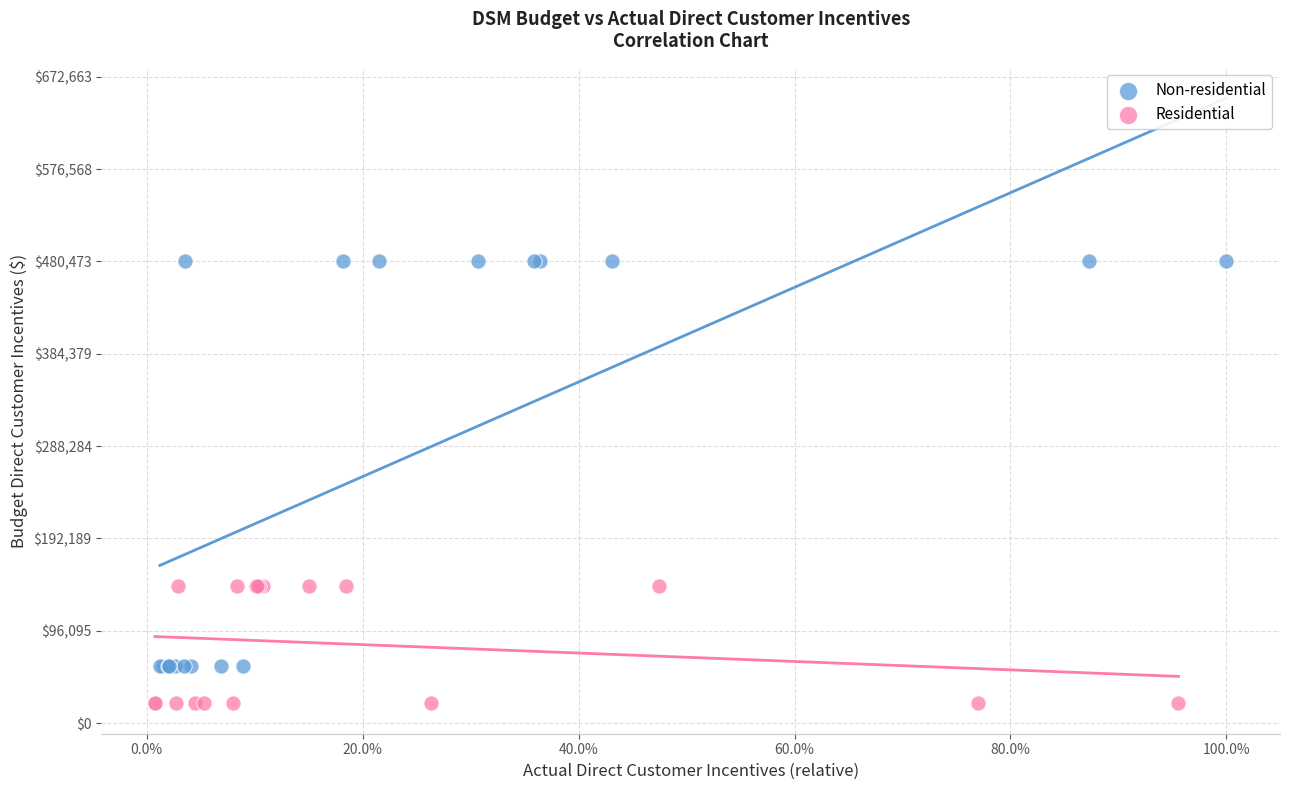

What are all the series names shown in the legend?

Non-residential, Residential